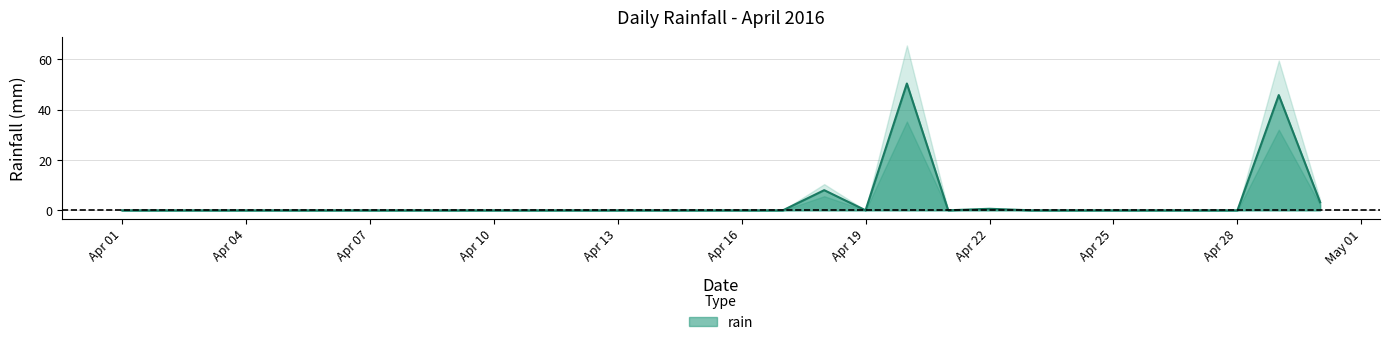

The value of rain at Apr 01 is 0.0. True or false?

True